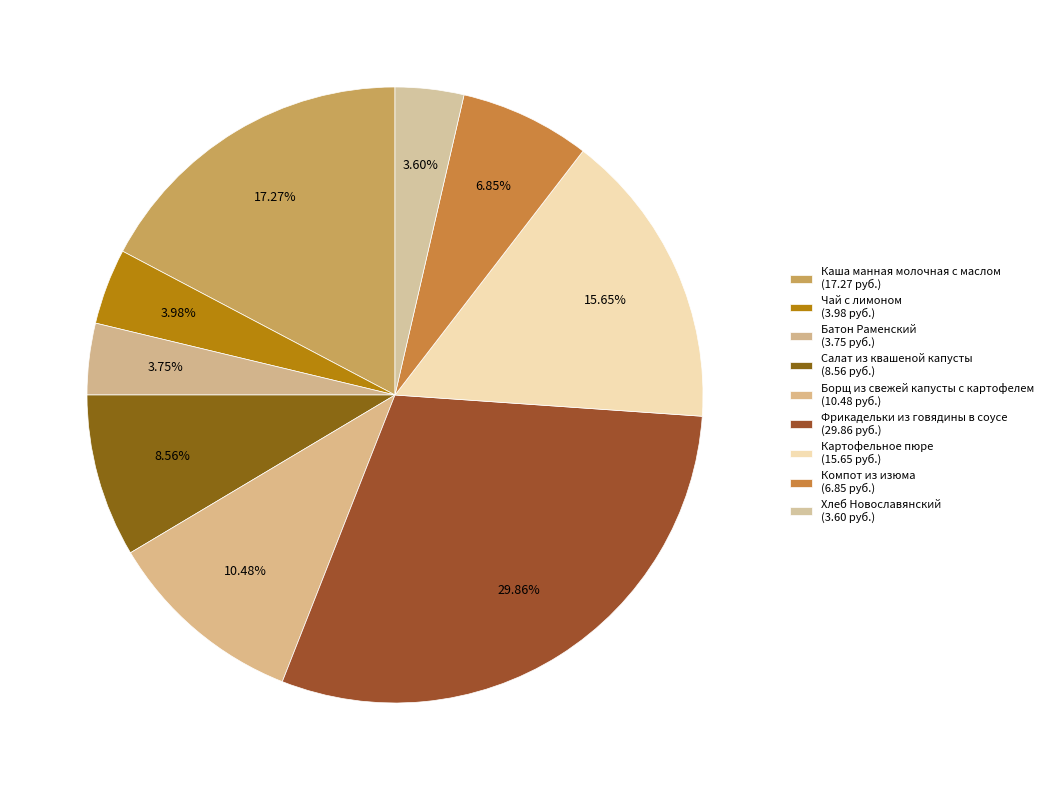

How many slices are in this pie chart?

9